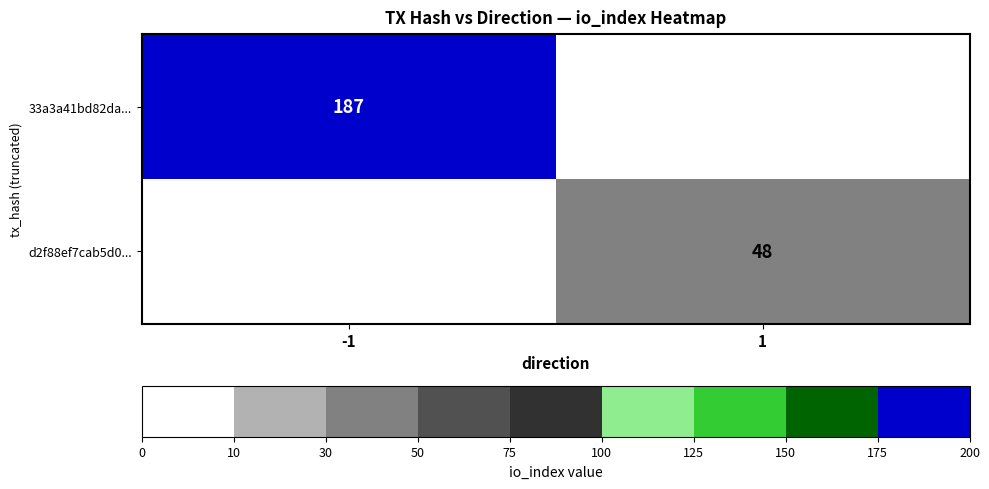

Is it true that 33a3a41bd82da... equals 55 at -1?

False